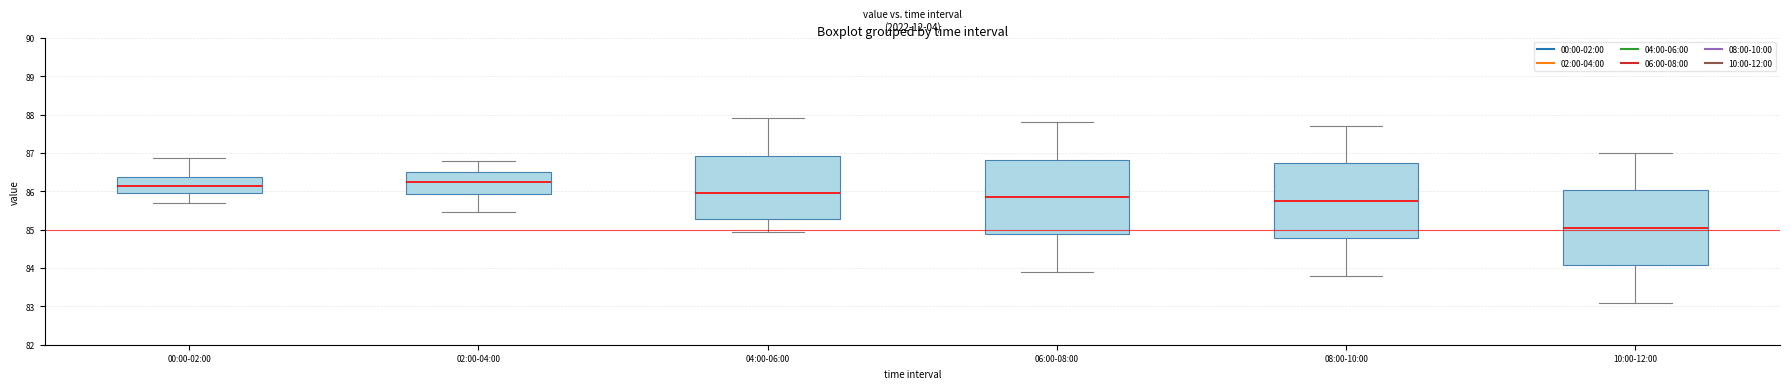

Where does the upper whisker of the box for 02:00-04:00 end on the y-axis? The values are not printed on the chart, so give them approximately, as read against the axis.

86.8